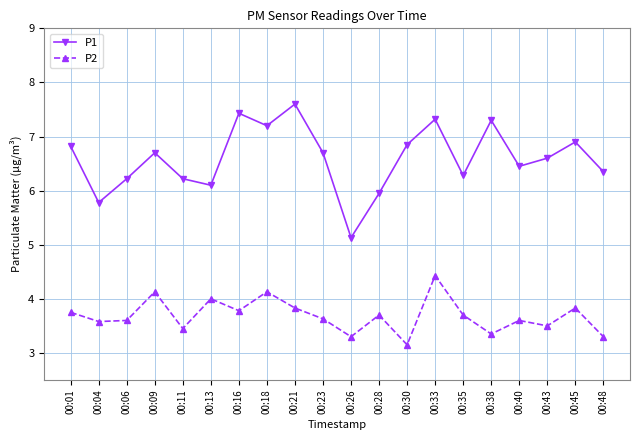

What is the total value across all series at 00:21?

11.4